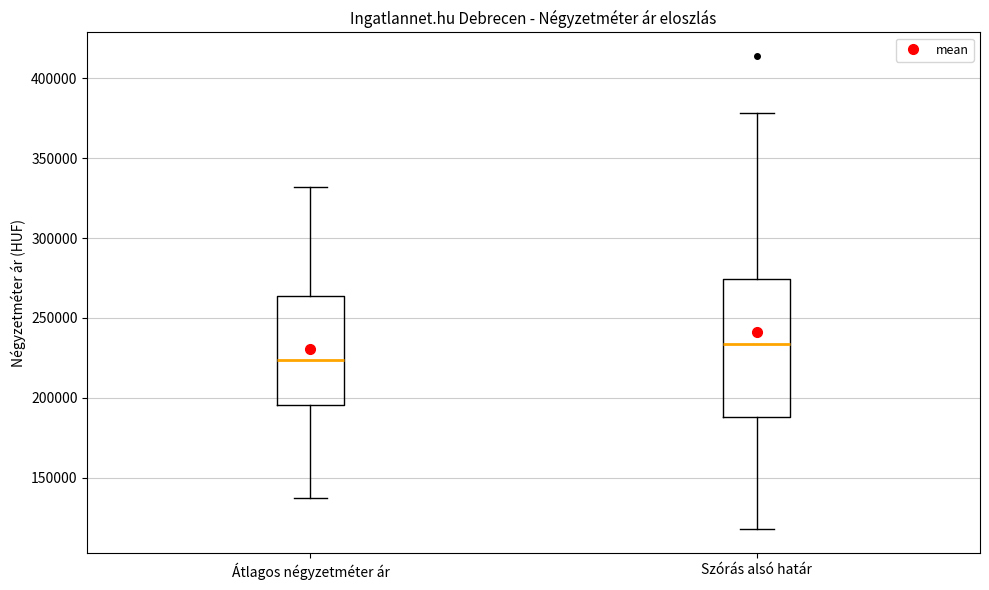

Where does the upper whisker of the box for Szórás alsó határ end on the y-axis? The values are not printed on the chart, so give them approximately, as read against the axis.

380000